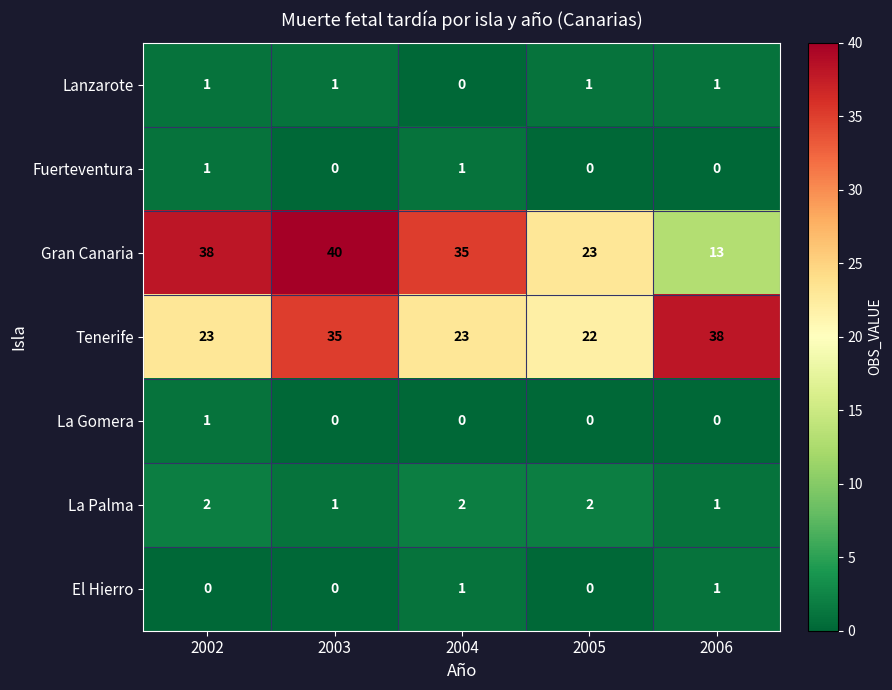

Is it true that Tenerife equals 23 at 2004?

True